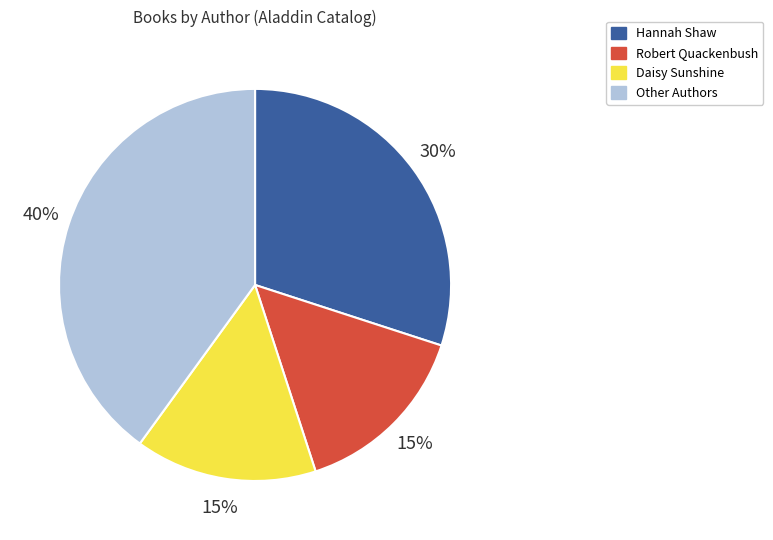

Which category has the biggest portion of the pie?

Other Authors